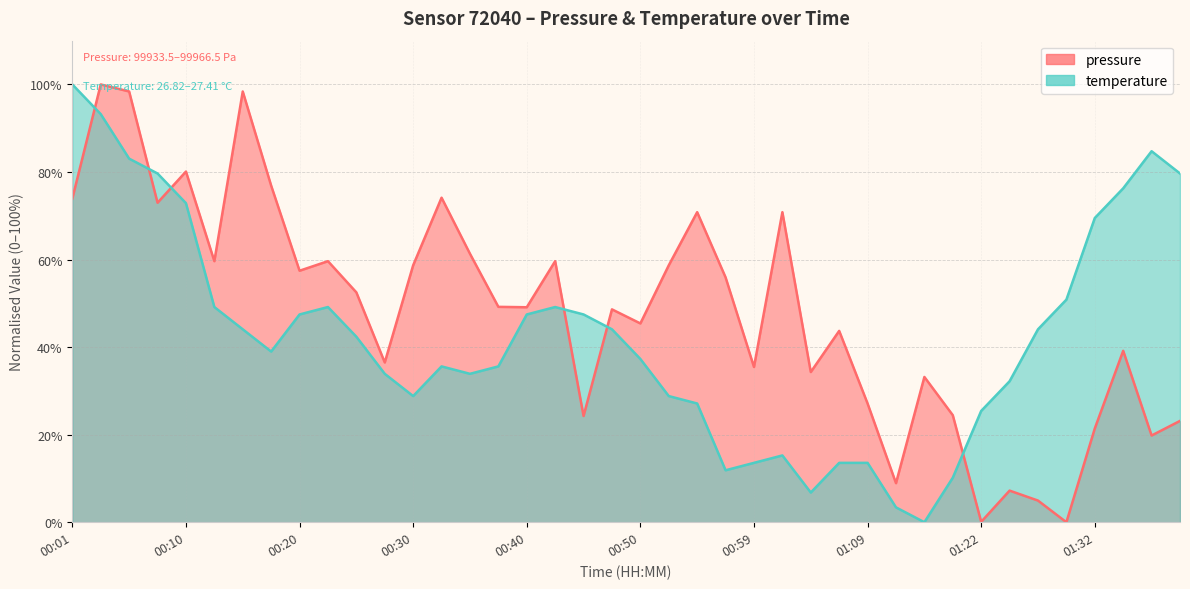

After their last crossing, which series has the higher values: temperature or pressure?

temperature